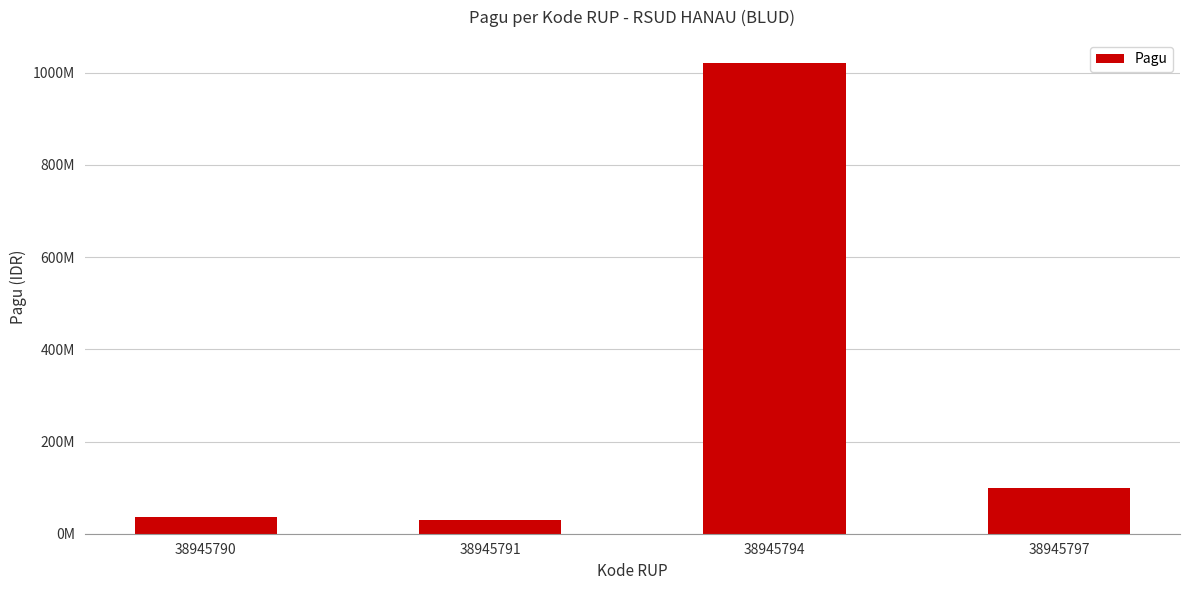

The value at 38945790 is 36000000. True or false?

True